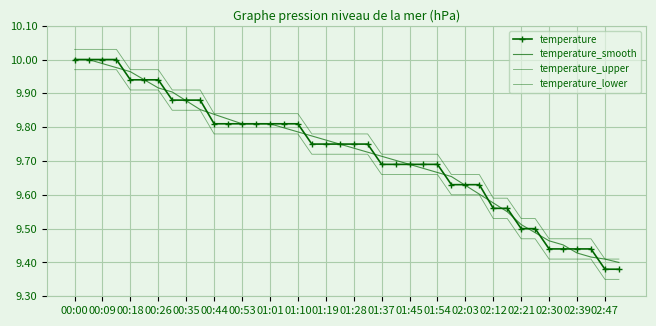

True or false: temperature_lower and temperature_upper intersect in this chart.

False